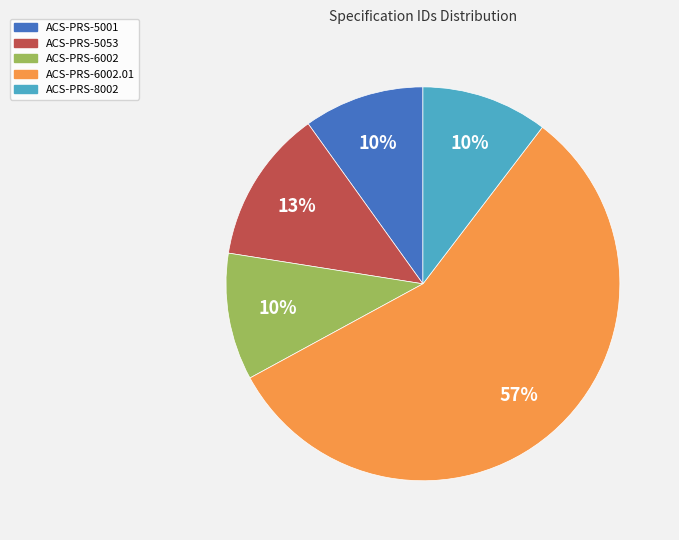

Is there any slice that represents more than half of the pie?

Yes